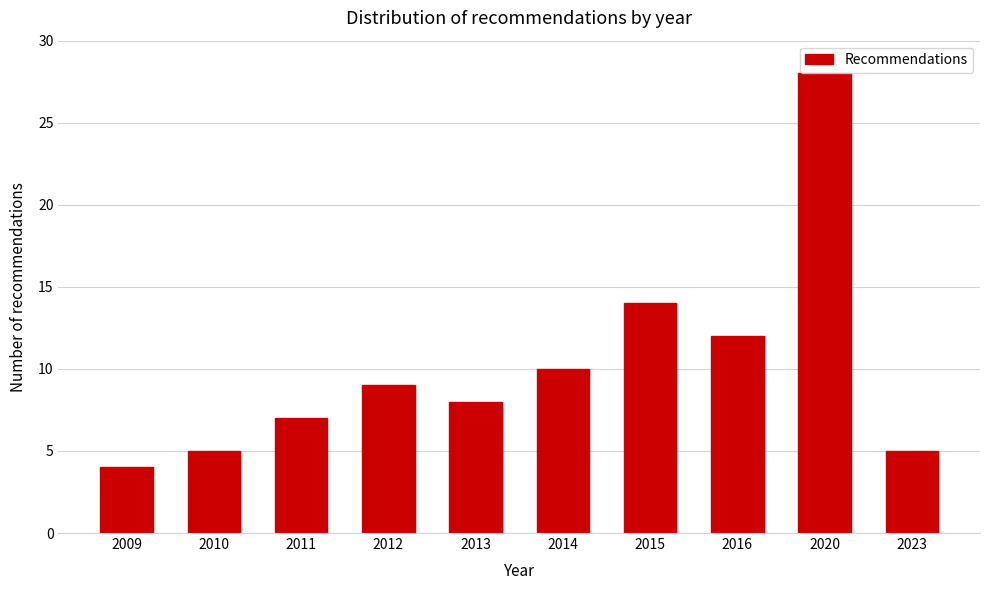

Reading left to right, transcribe all the data shown in this chart.

4	5	7	9	8	10	14	12	28	5